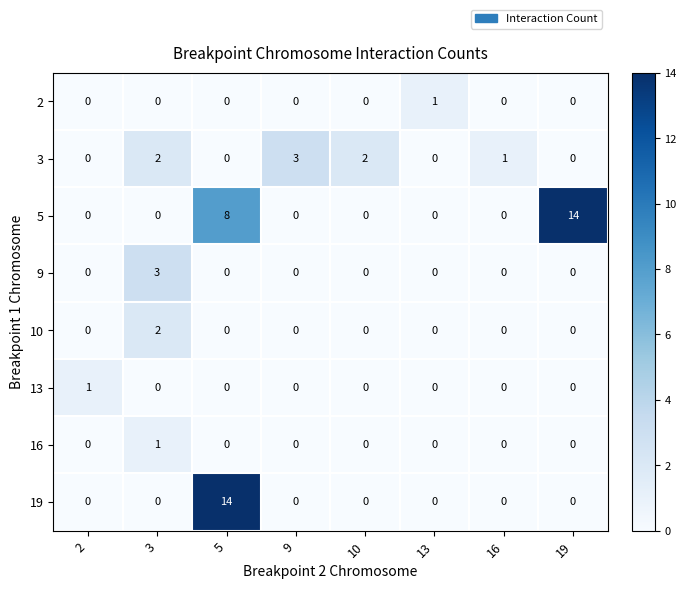

At which label does 3 first exceed 1?

3